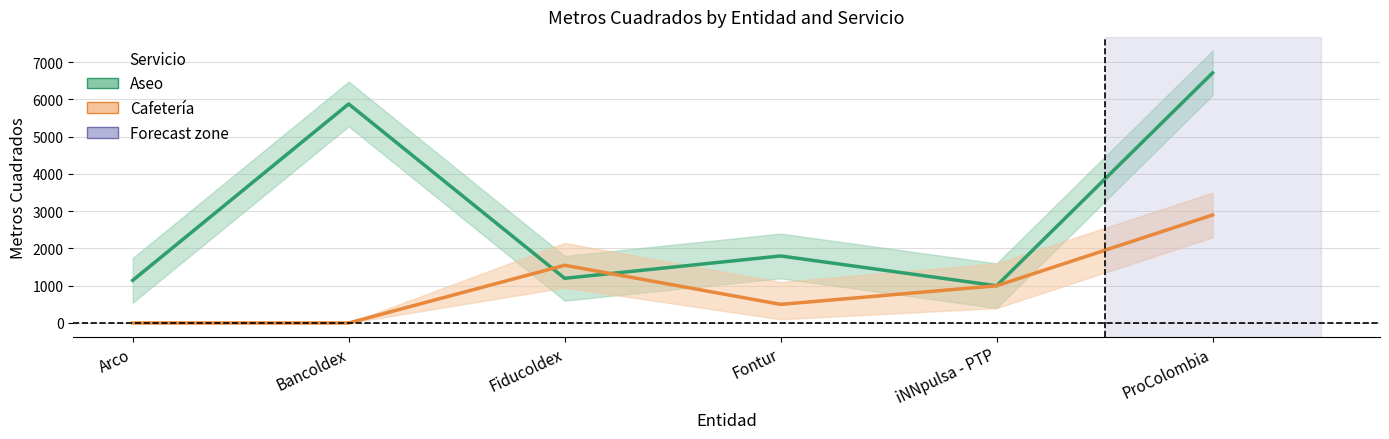

Which has a higher value, Fiducoldex or Fontur?

Fontur